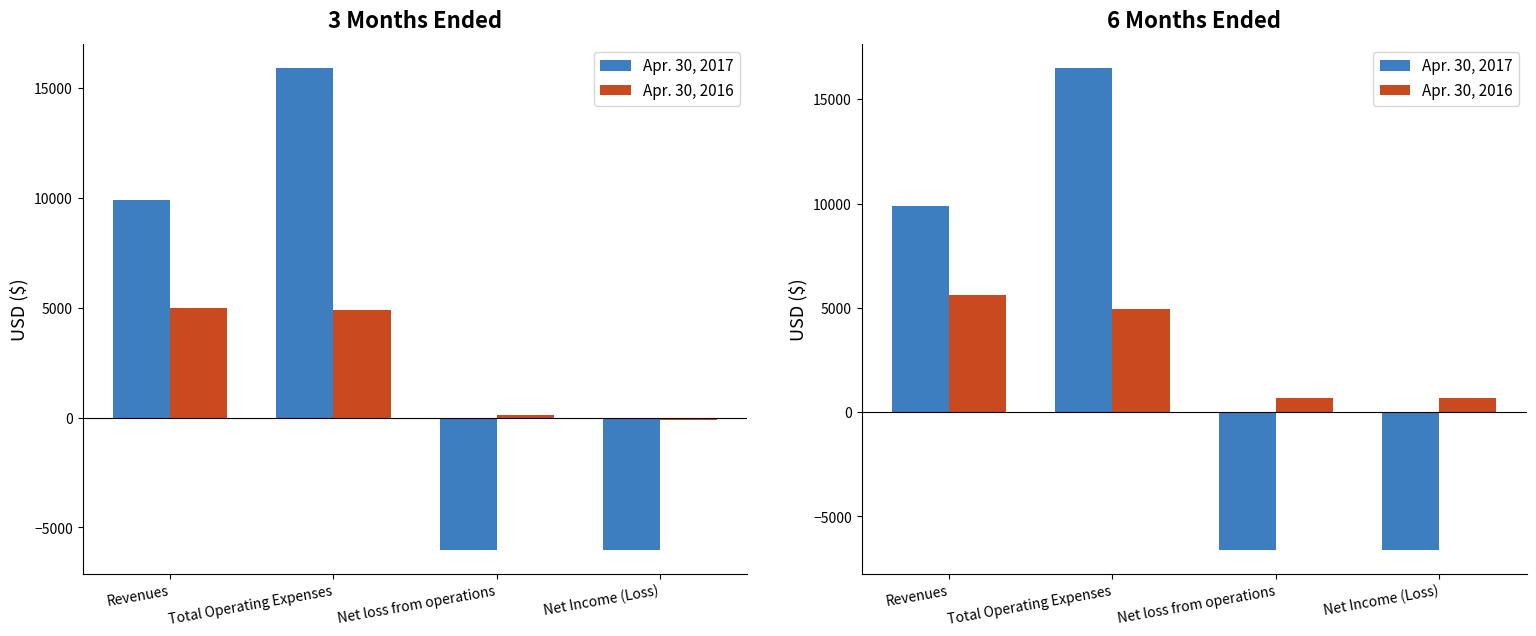

At which category is the sum across all series the highest?

Total Operating Expenses